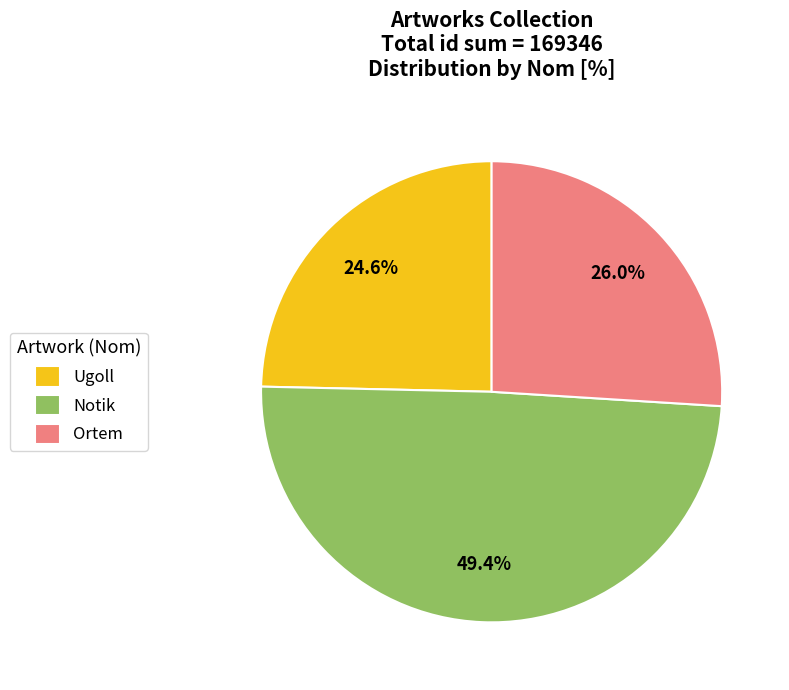

To the nearest percent, what percentage of the pie is Notik?

49%